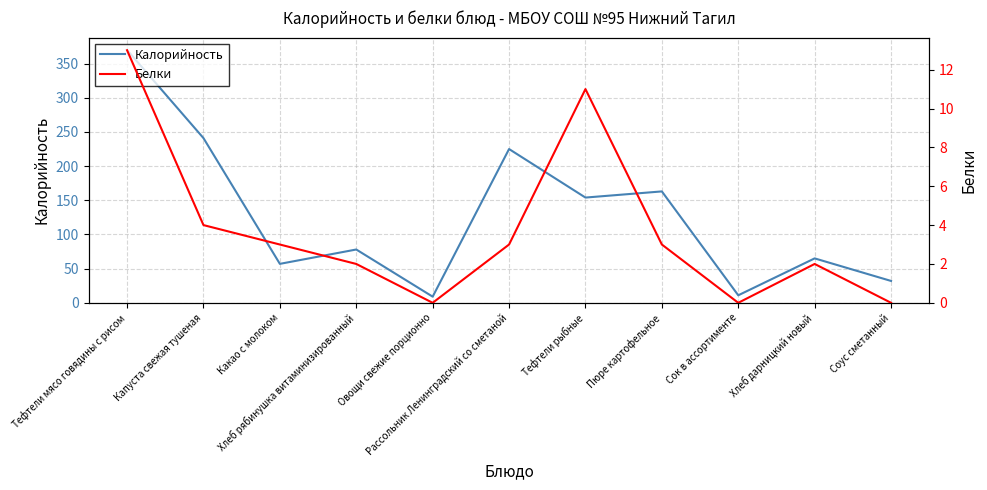

What position from the left is Сок в ассортименте?

9